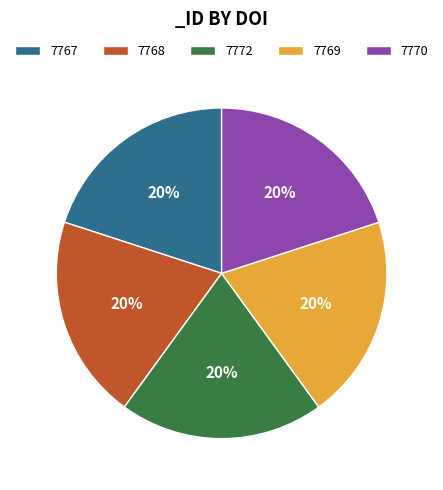

What percentage is the 7767 slice, to the nearest percent?

20%